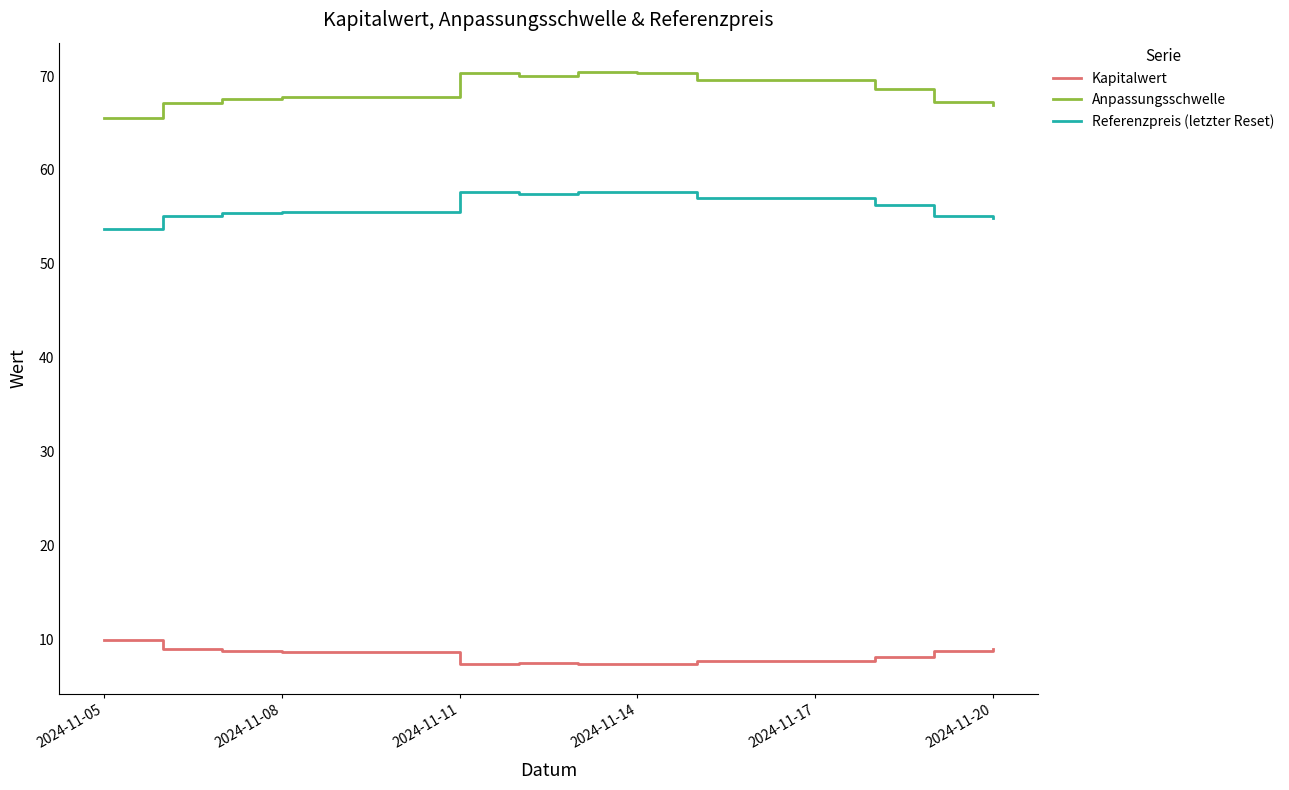

True or false: Referenzpreis (letzter Reset) has more than 0 points higher than both neighbors.

True